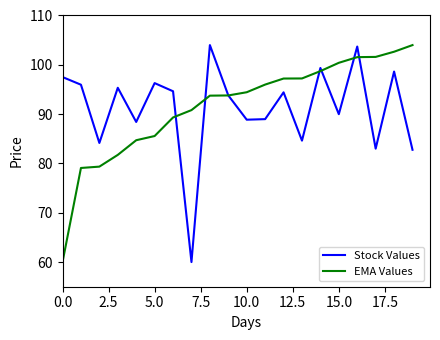

What is the lowest value of the Stock Values series?

60.0